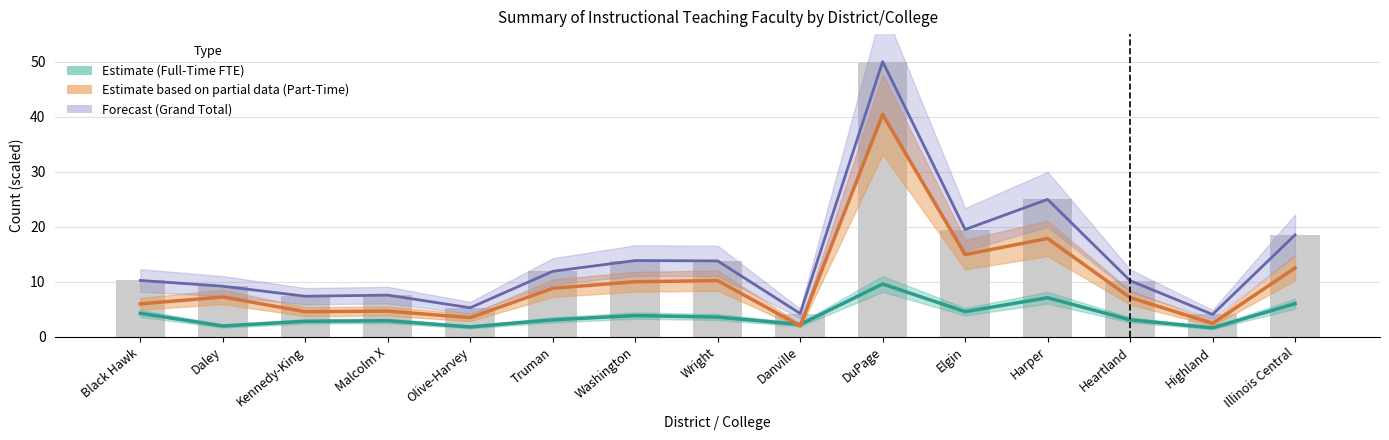

The value of Full-Time FTE (Estimate) at Wright is 5.4. True or false?

False